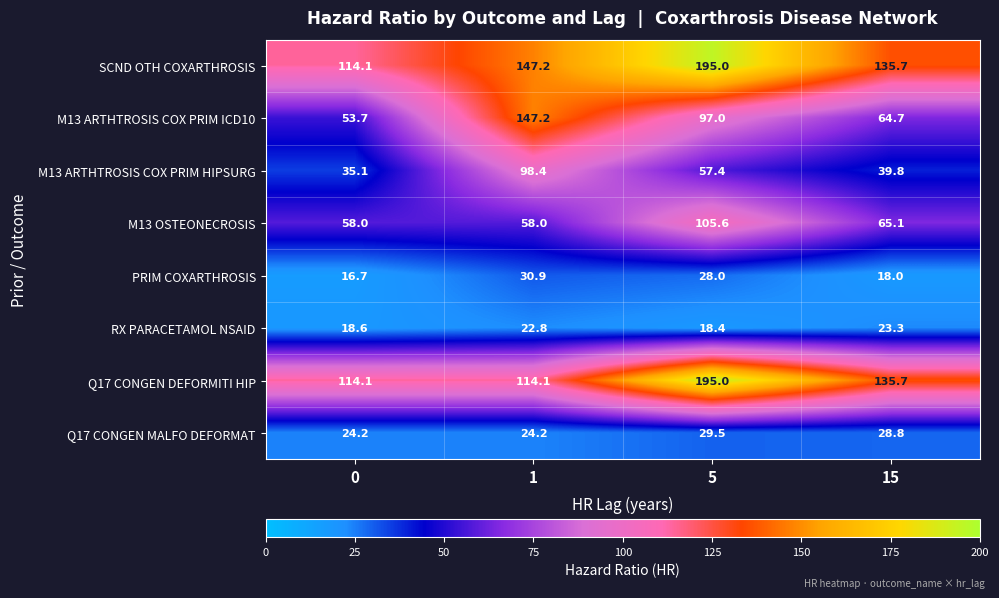

Which label corresponds to the largest value in the chart?

5